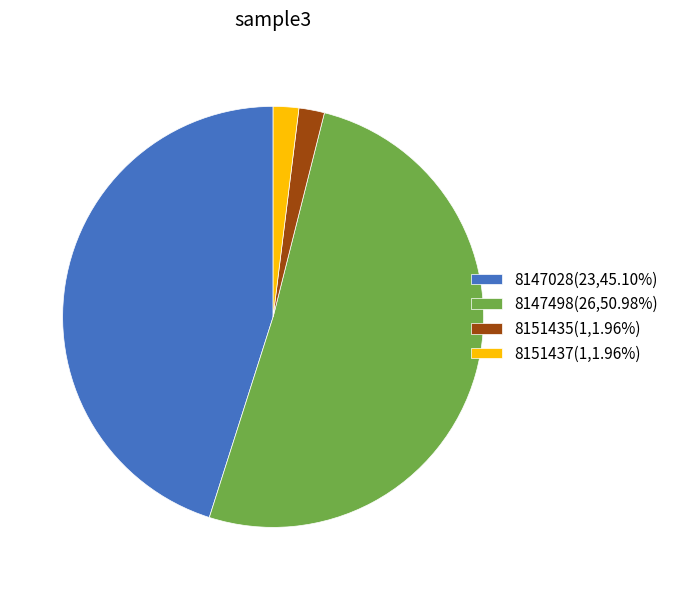

What is the ratio of the value at 8147498 to the value at 8147028?

1.1